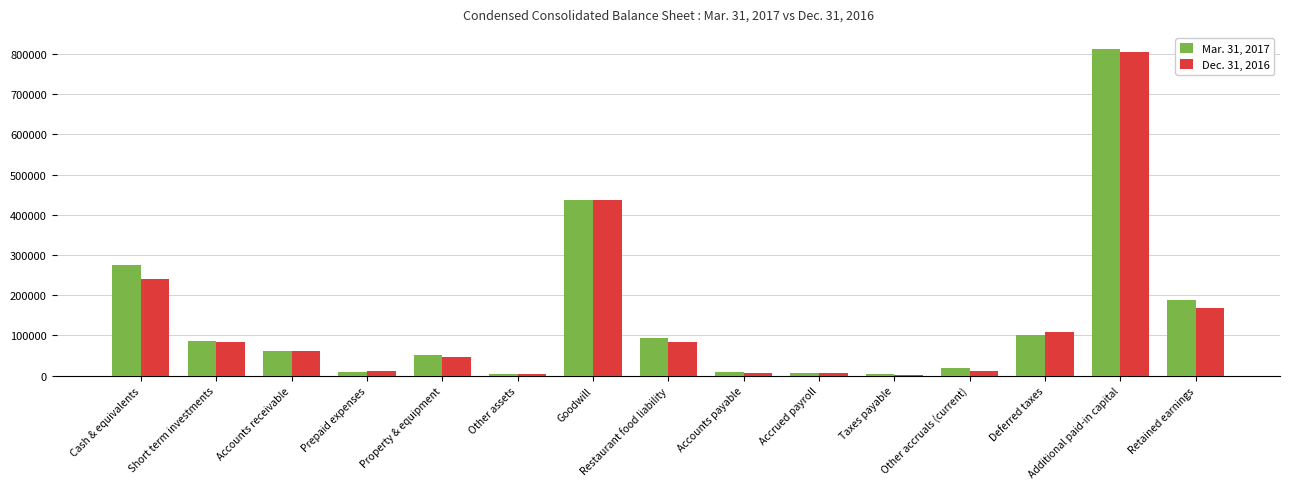

What is the greatest value displayed?

811727